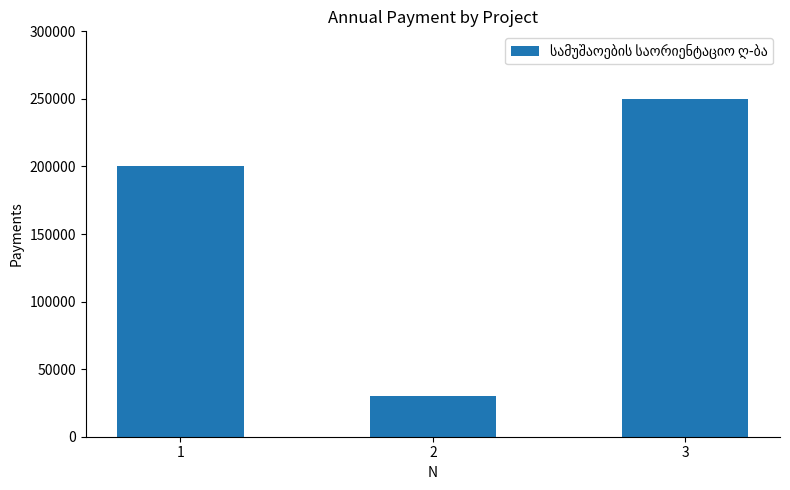

Reading right to left, list all the values displayed in this chart.

250000	30000	200000